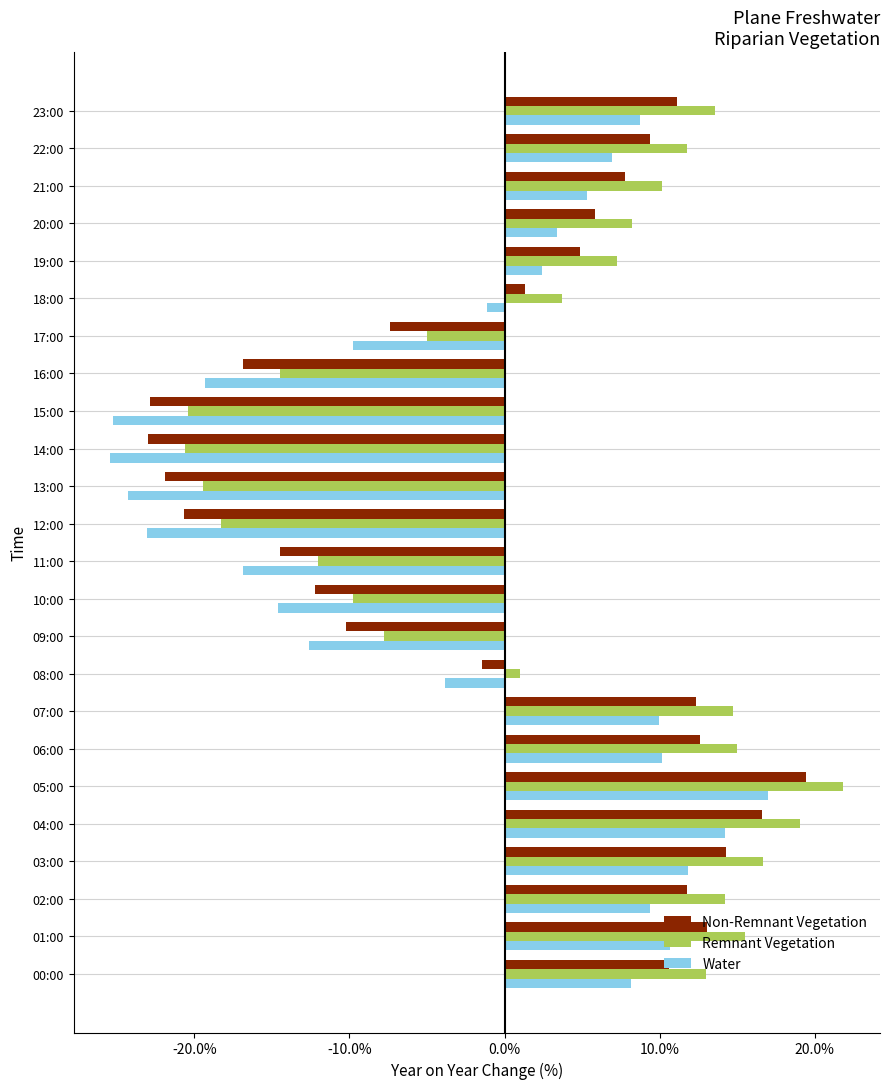

Reading left to right, what are all the values shown in this chart?

Non-Remnant Vegetation: 0.1	0.1	0.1	0.1	0.2	0.2	0.1	0.1	-0.0	-0.1	-0.1	-0.1	-0.2	-0.2	-0.2	-0.2	-0.2	-0.1	0.0	0.0	0.1	0.1	0.1	0.1
Remnant Vegetation: 0.1	0.2	0.1	0.2	0.2	0.2	0.2	0.1	0.0	-0.1	-0.1	-0.1	-0.2	-0.2	-0.2	-0.2	-0.1	-0.0	0.0	0.1	0.1	0.1	0.1	0.1
Water: 0.1	0.1	0.1	0.1	0.1	0.2	0.1	0.1	-0.0	-0.1	-0.1	-0.2	-0.2	-0.2	-0.3	-0.3	-0.2	-0.1	-0.0	0.0	0.0	0.1	0.1	0.1